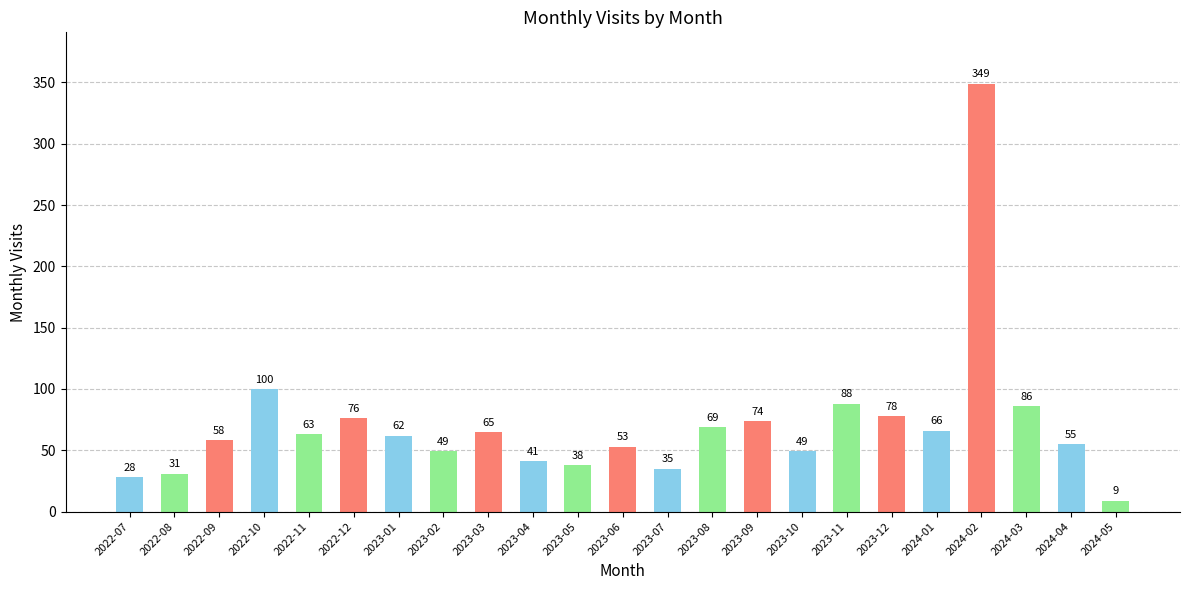

Approximately how many times larger is the value at 2022-12 compared to 2023-12?

1.0